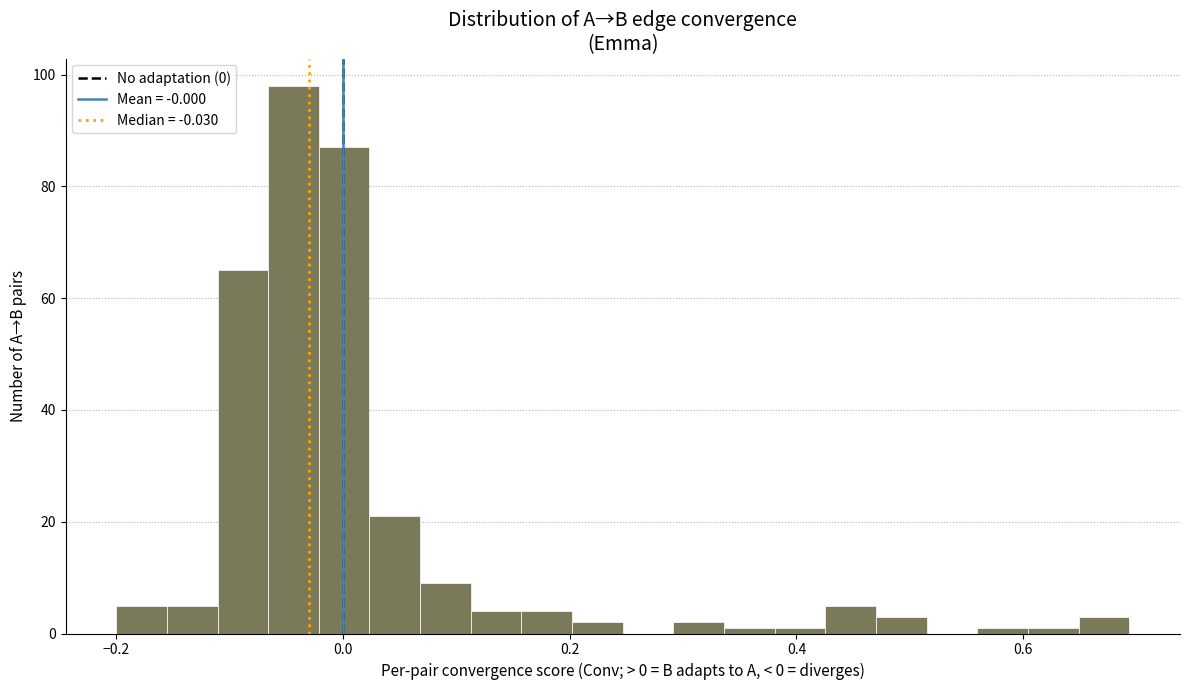

Read against the x-axis, roughly where is the centre of the tallest bar?

-0.04